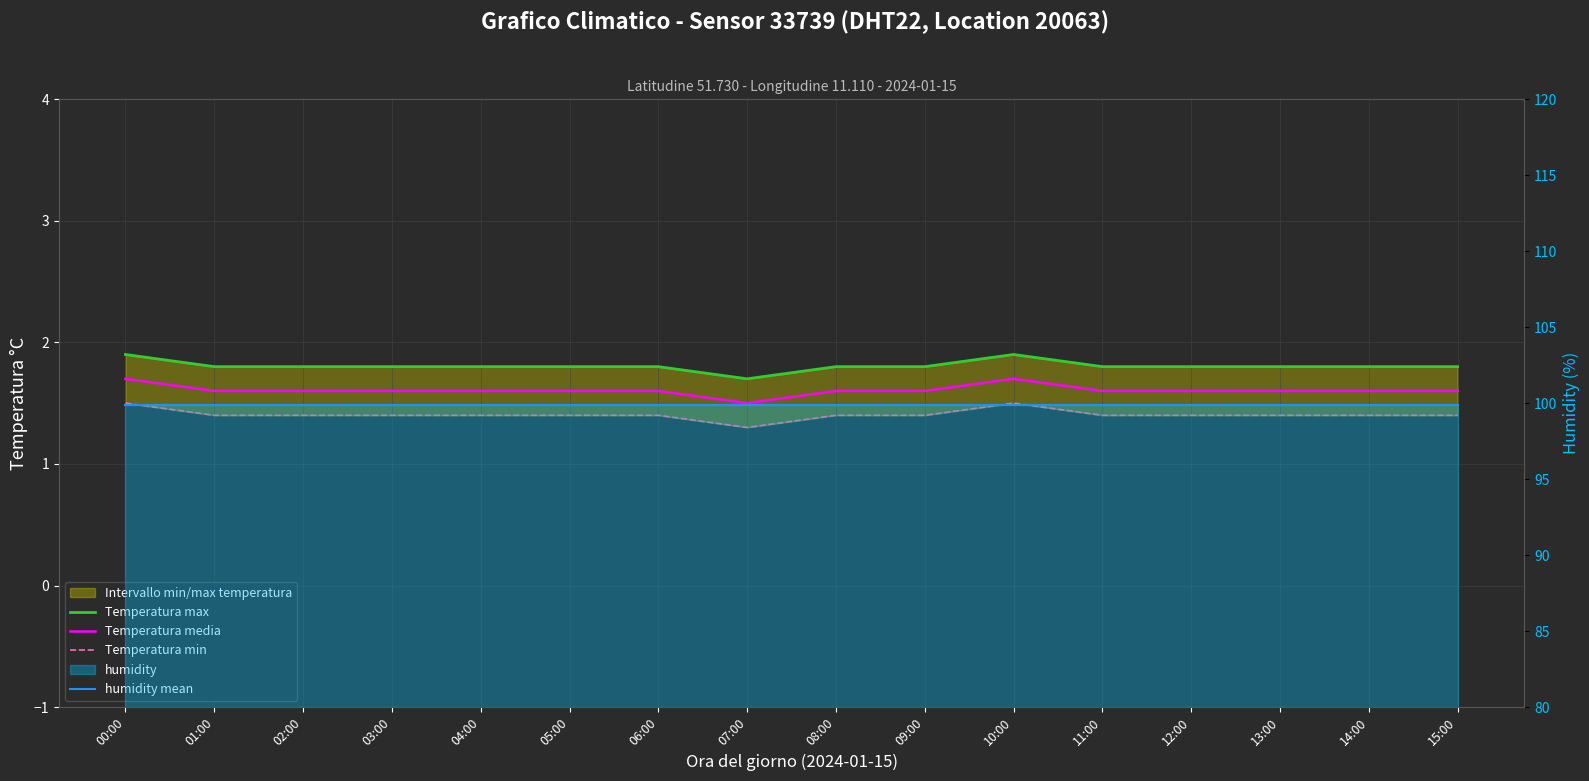

Reading right to left, what are all the values shown in this chart?

Temperatura max: 15:00=1.8	14:00=1.8	13:00=1.8	12:00=1.8	11:00=1.8	10:00=1.9	09:00=1.8	08:00=1.8	07:00=1.7	06:00=1.8	05:00=1.8	04:00=1.8	03:00=1.8	02:00=1.8	01:00=1.8	00:00=1.9
Temperatura media: 15:00=1.6	14:00=1.6	13:00=1.6	12:00=1.6	11:00=1.6	10:00=1.7	09:00=1.6	08:00=1.6	07:00=1.5	06:00=1.6	05:00=1.6	04:00=1.6	03:00=1.6	02:00=1.6	01:00=1.6	00:00=1.7
Temperatura min: 15:00=1.4	14:00=1.4	13:00=1.4	12:00=1.4	11:00=1.4	10:00=1.5	09:00=1.4	08:00=1.4	07:00=1.3	06:00=1.4	05:00=1.4	04:00=1.4	03:00=1.4	02:00=1.4	01:00=1.4	00:00=1.5
humidity mean: 15:00=99.9	14:00=99.9	13:00=99.9	12:00=99.9	11:00=99.9	10:00=99.9	09:00=99.9	08:00=99.9	07:00=99.9	06:00=99.9	05:00=99.9	04:00=99.9	03:00=99.9	02:00=99.9	01:00=99.9	00:00=99.9